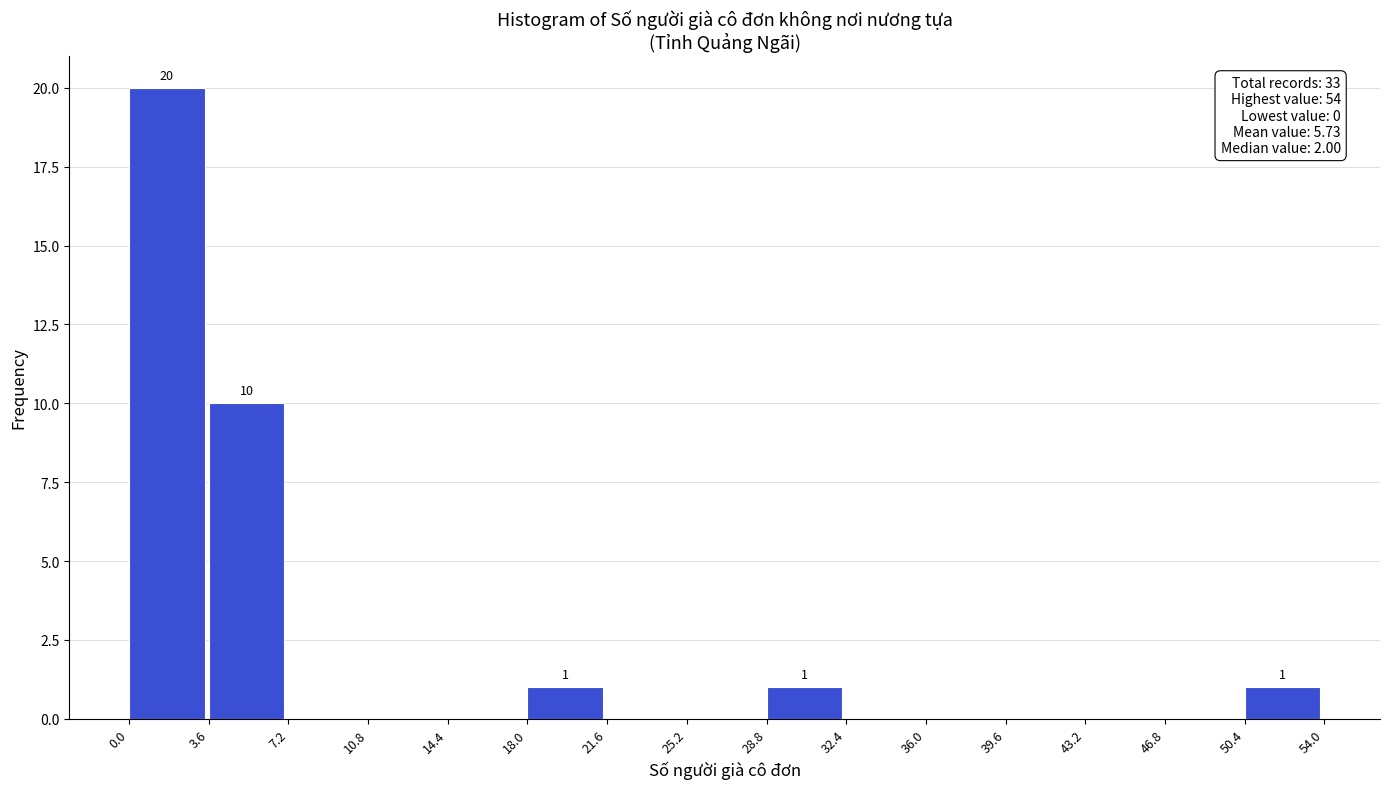

Over which range of the x-axis is the bar tallest?

0.0 to 3.6